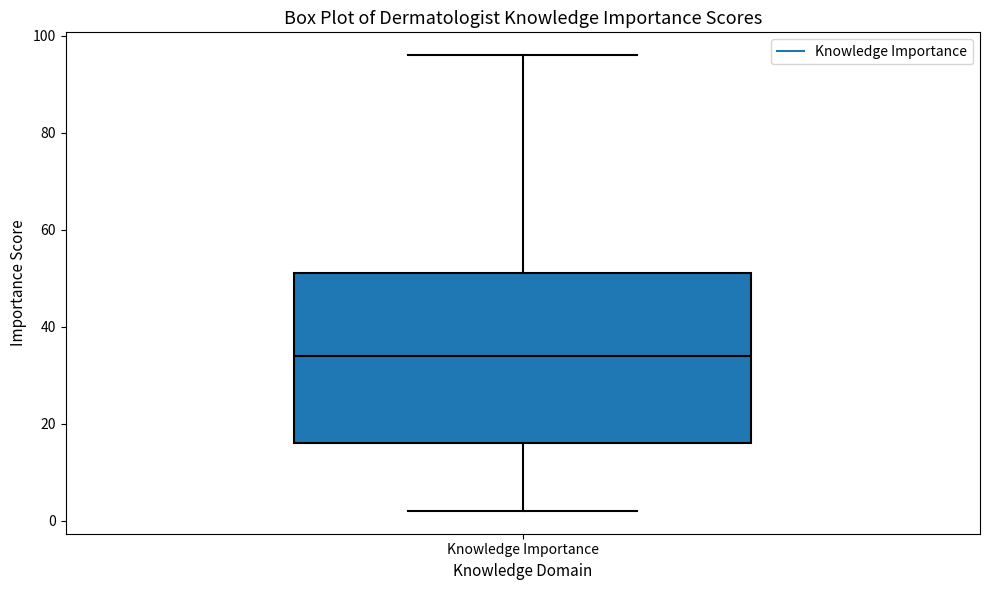

Transcribe this box plot: give where the median line is, the range the box spans, and where the two whiskers end, as read against the y-axis. The values are not printed on the chart, so give them approximately, as read against the axis.

median 34, box 16 to 52, whiskers 2 to 96